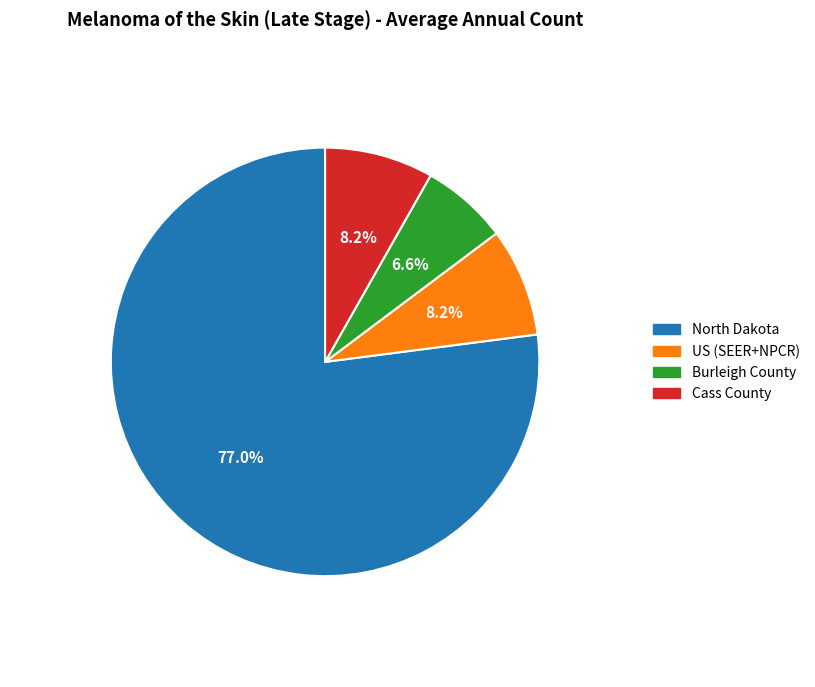

To the nearest percent, what is the difference between the Cass County and North Dakota slice percentages?

69%